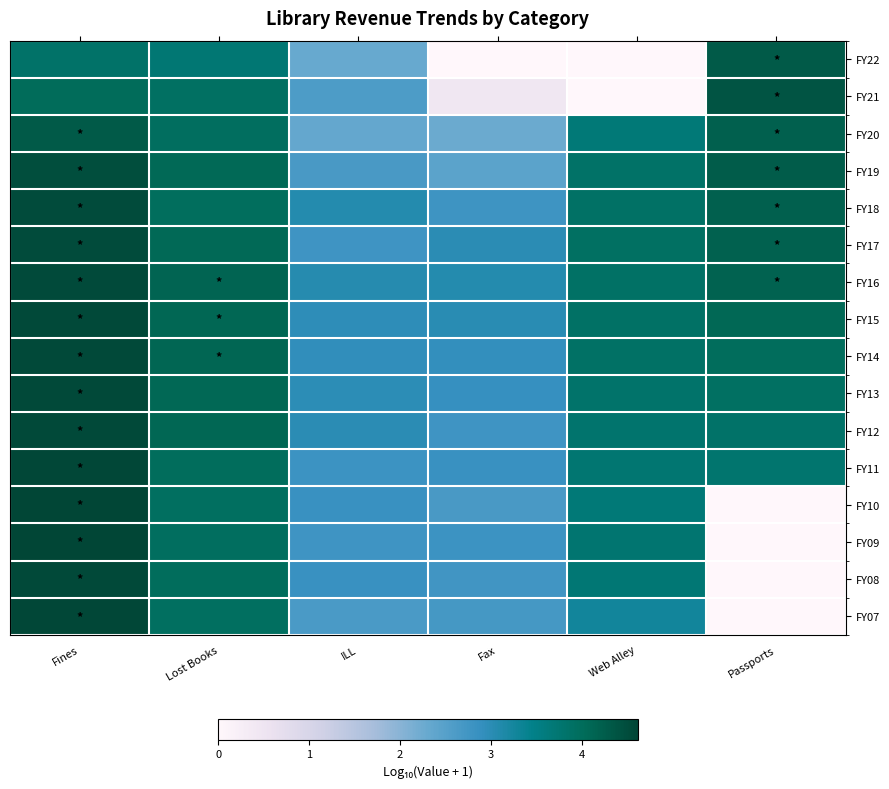

How many categories are shown in the chart?

6